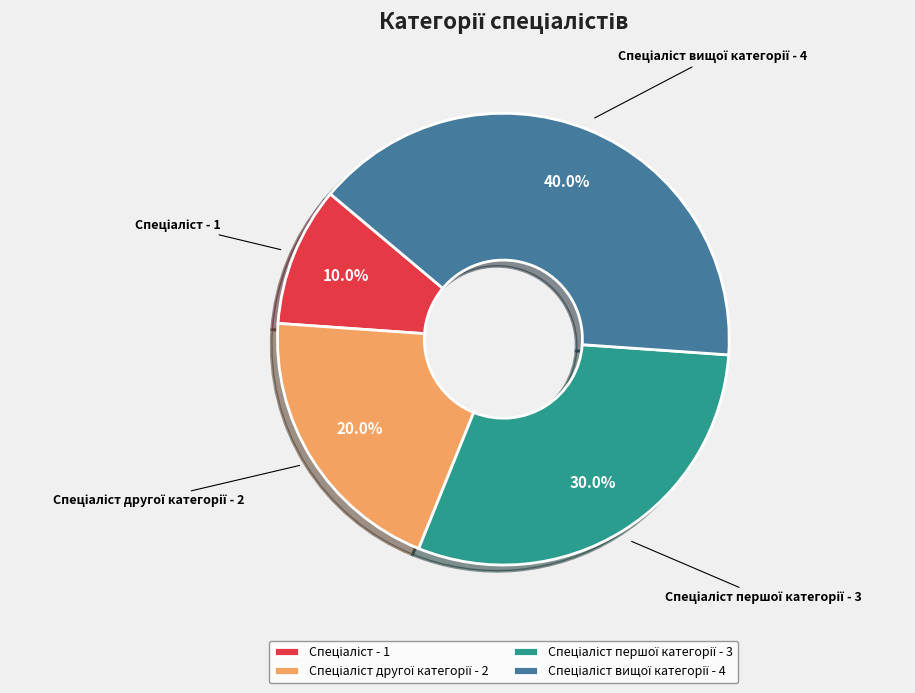

Is there any slice that represents more than half of the pie?

No